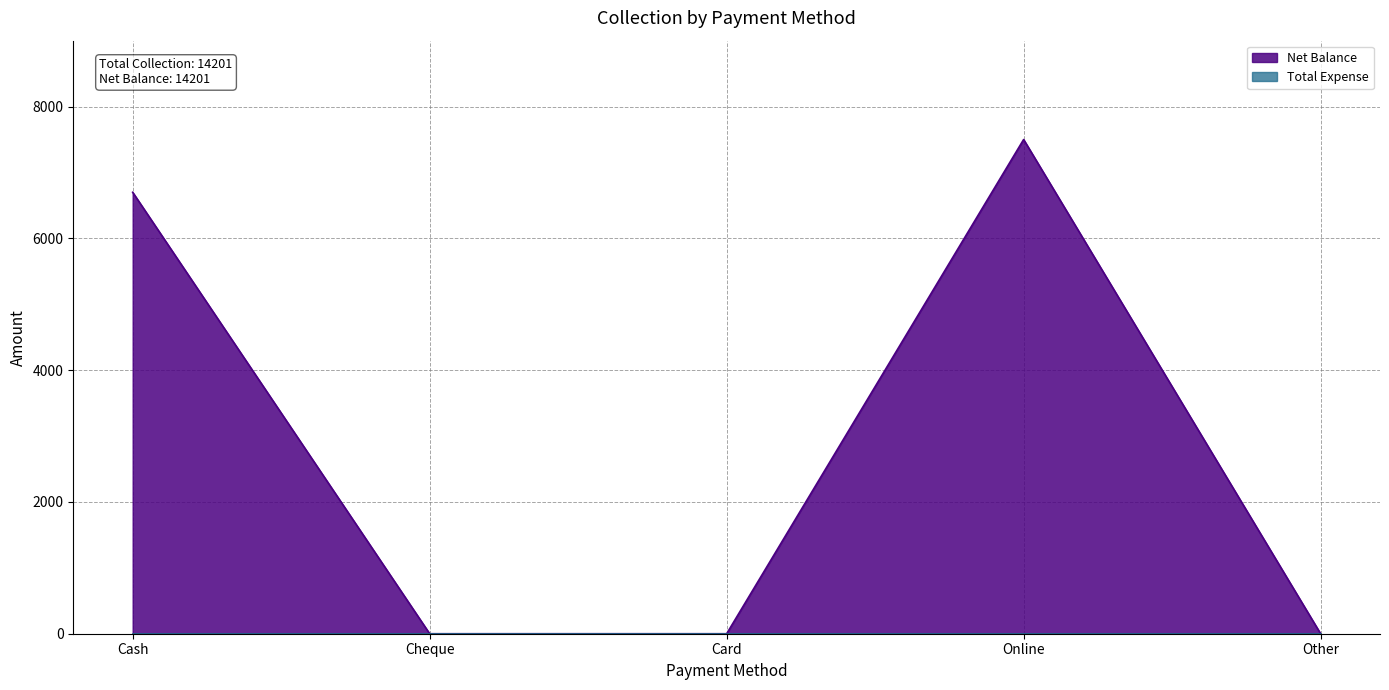

Count the values in the range 0 to 6700.

4